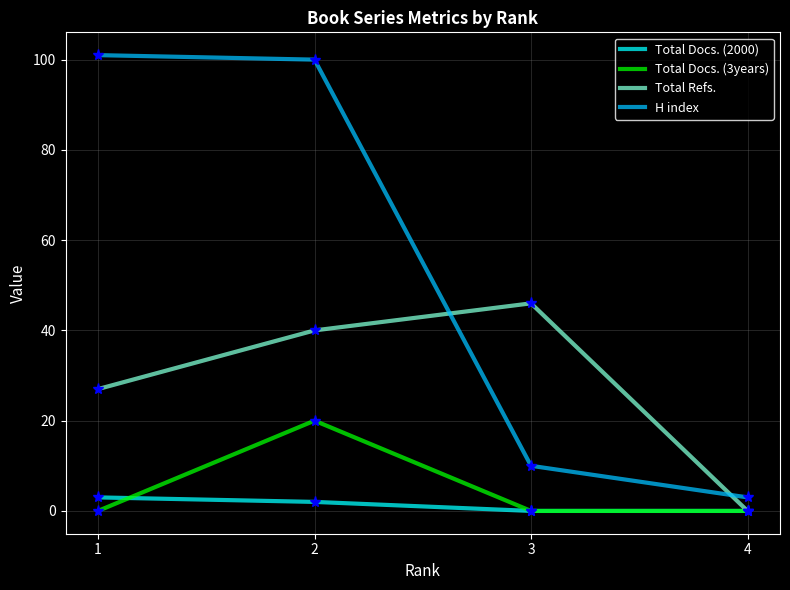

How many times do H index and Total Refs. cross each other?

2